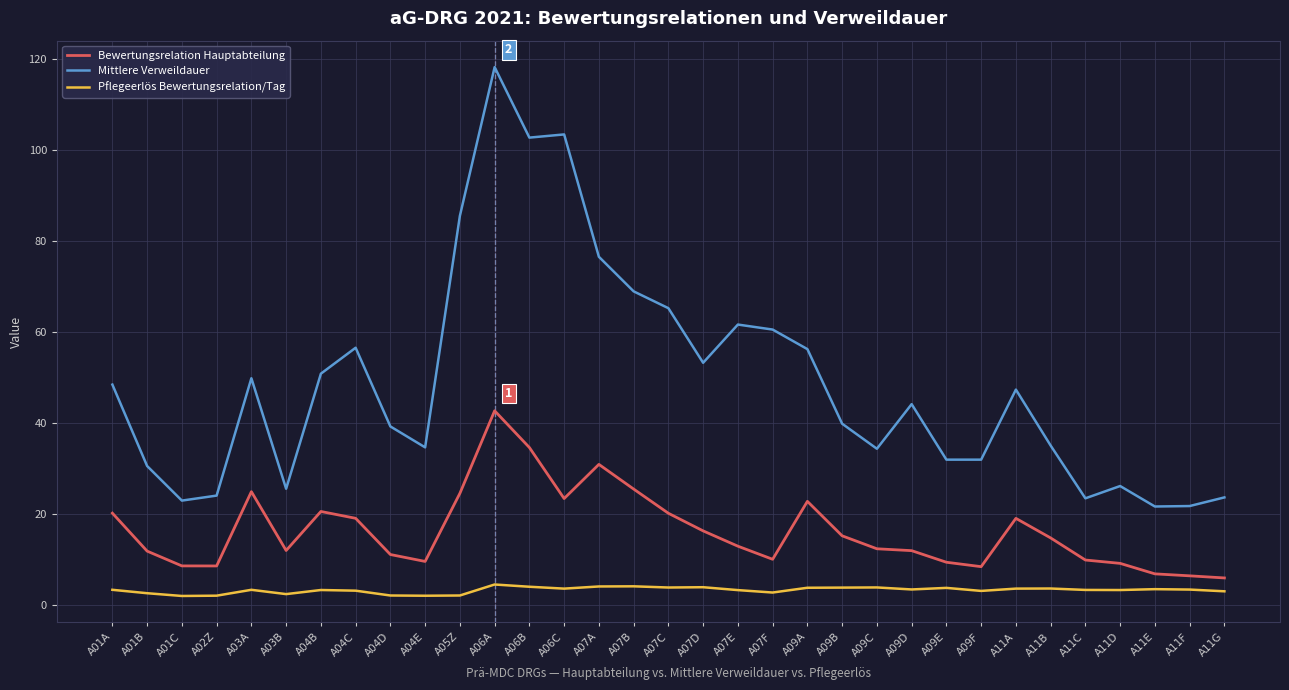

What is the sum of the Bewertungsrelation Hauptabteilung values at A11G and A09F?

14.3